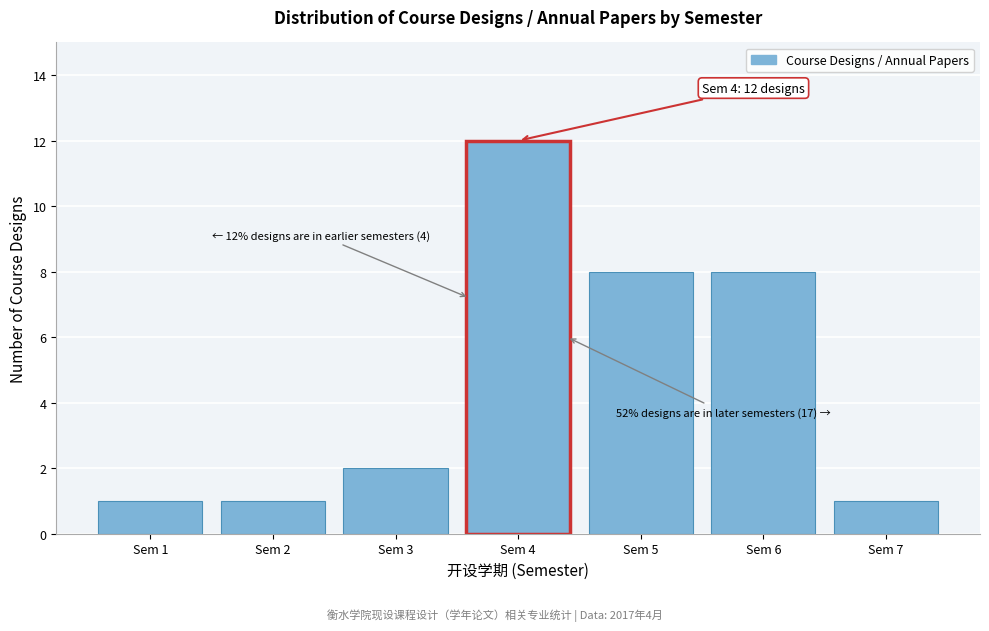

Reading left to right, transcribe all the data shown in this chart.

Sem 1=1	Sem 2=1	Sem 3=2	Sem 4=12	Sem 5=8	Sem 6=8	Sem 7=1